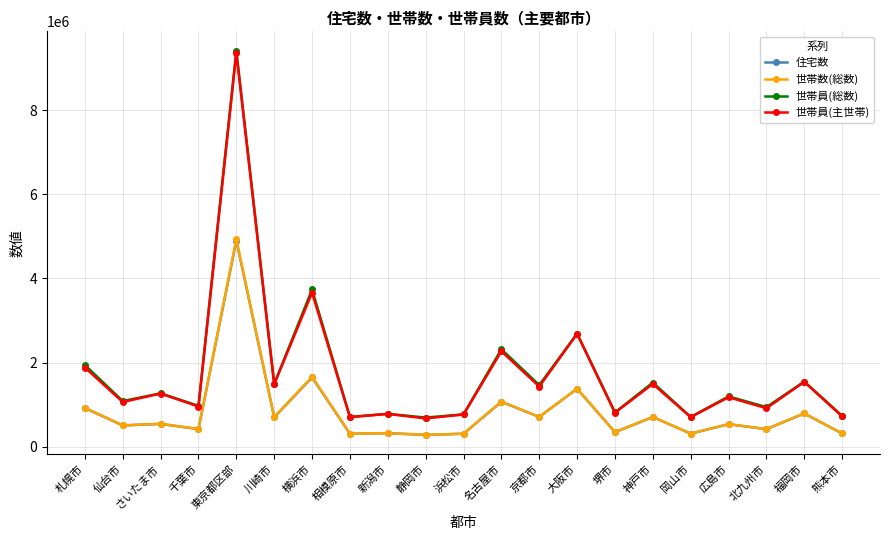

What is the label of the 12th point from the right?

静岡市